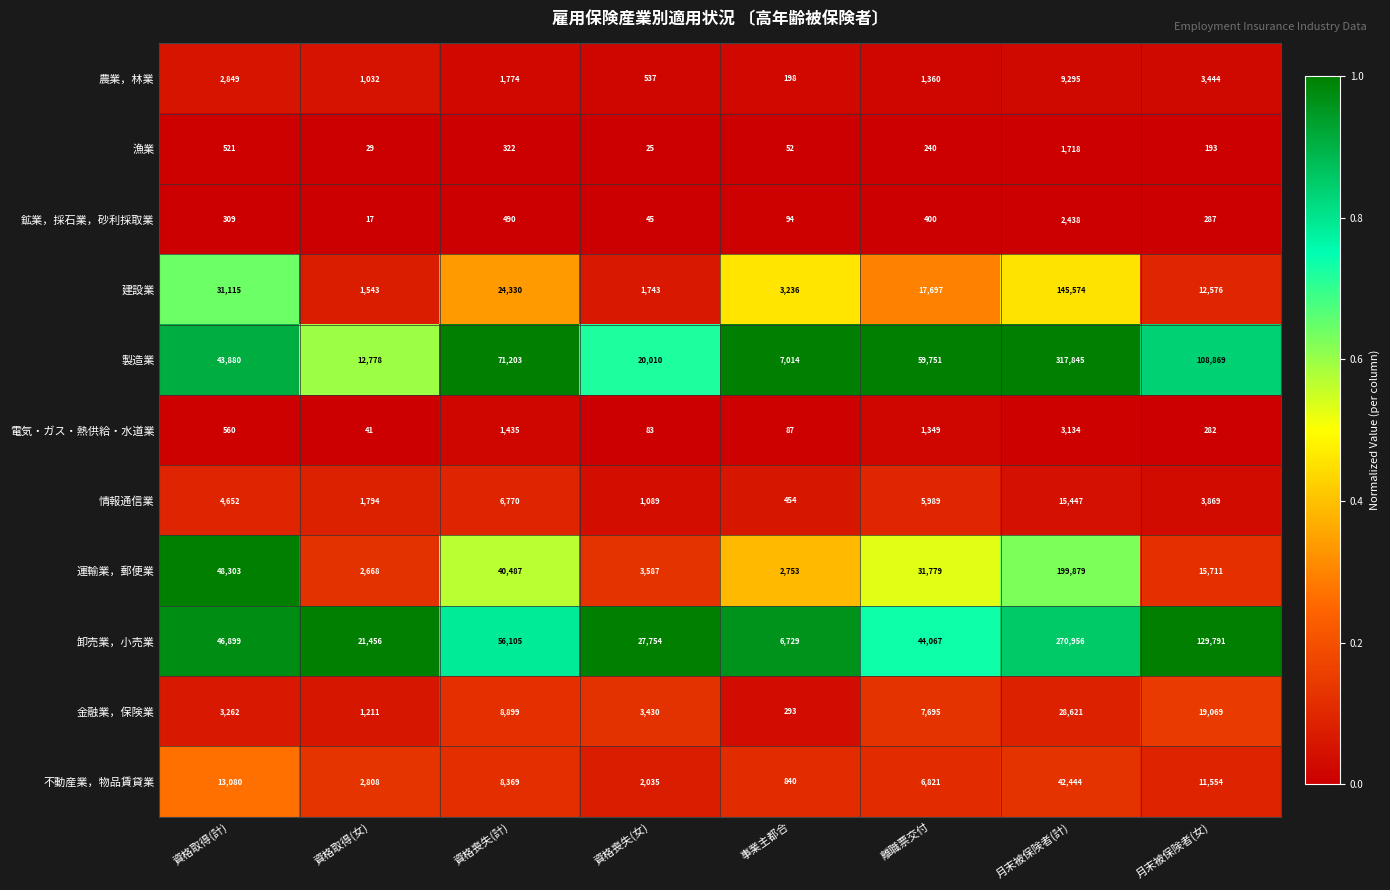

Between 資格取得(女) and 月末被保険者(女), which series saw the biggest shift?

卸売業，小売業